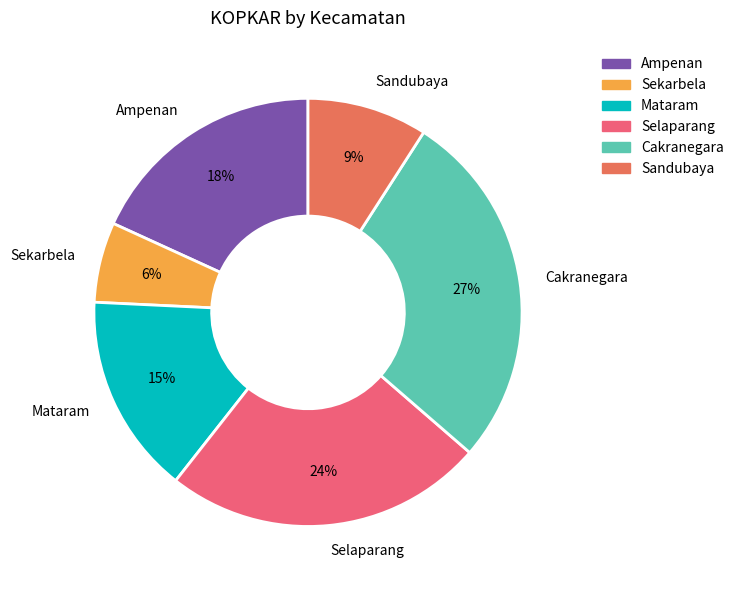

Which slice is the smallest?

Sekarbela